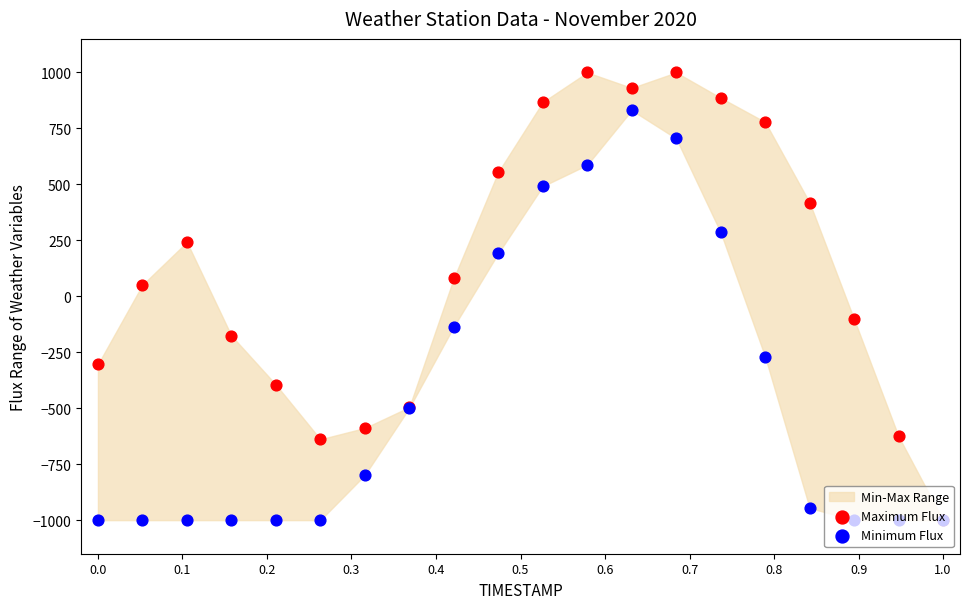

Which series contains the lowest Y value?

Minimum Flux